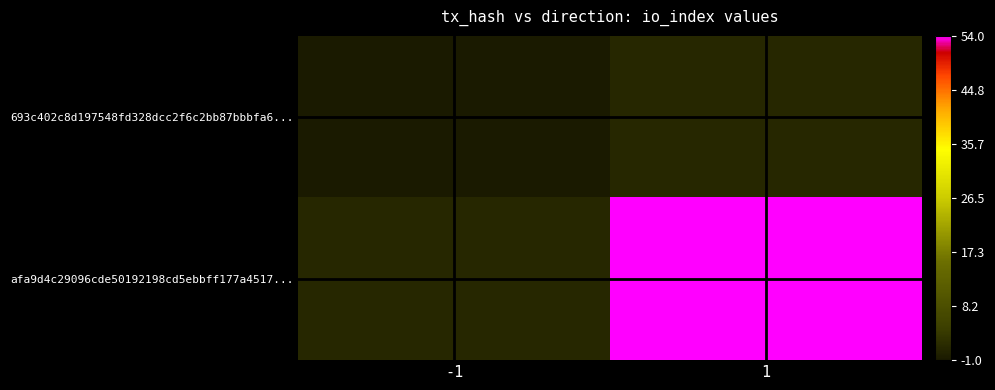

Which series has the largest range (max minus min)?

afa9d4c29096cde50192198cd5ebbff177a4517...